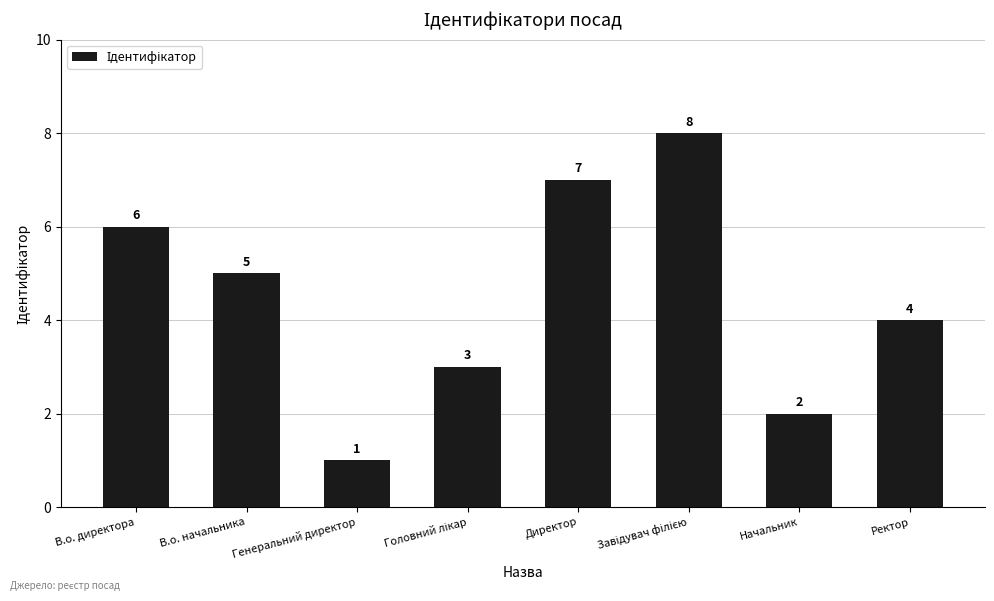

What is the maximum value shown in the chart?

8